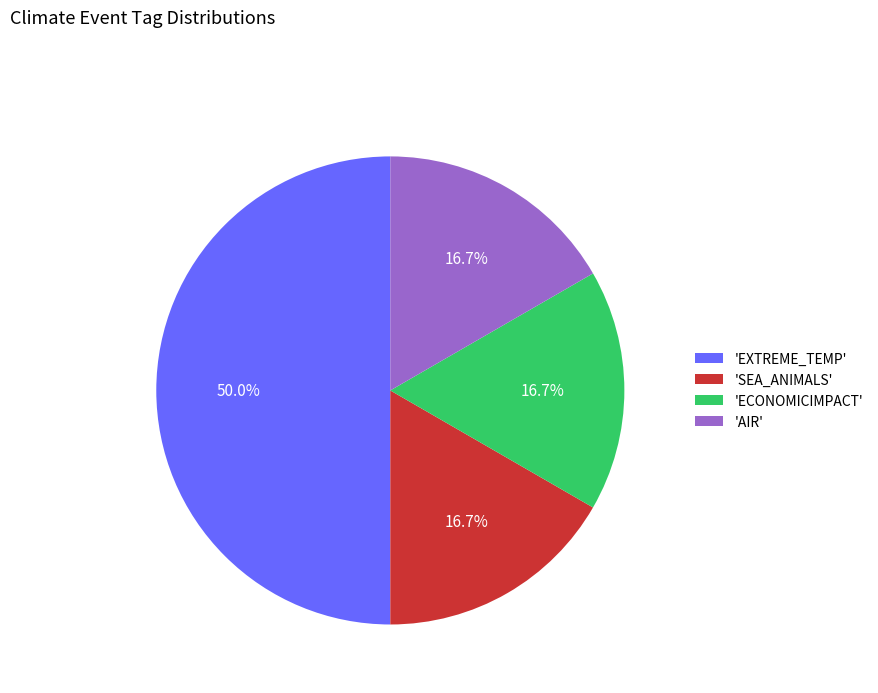

How many slices are in this pie chart?

4